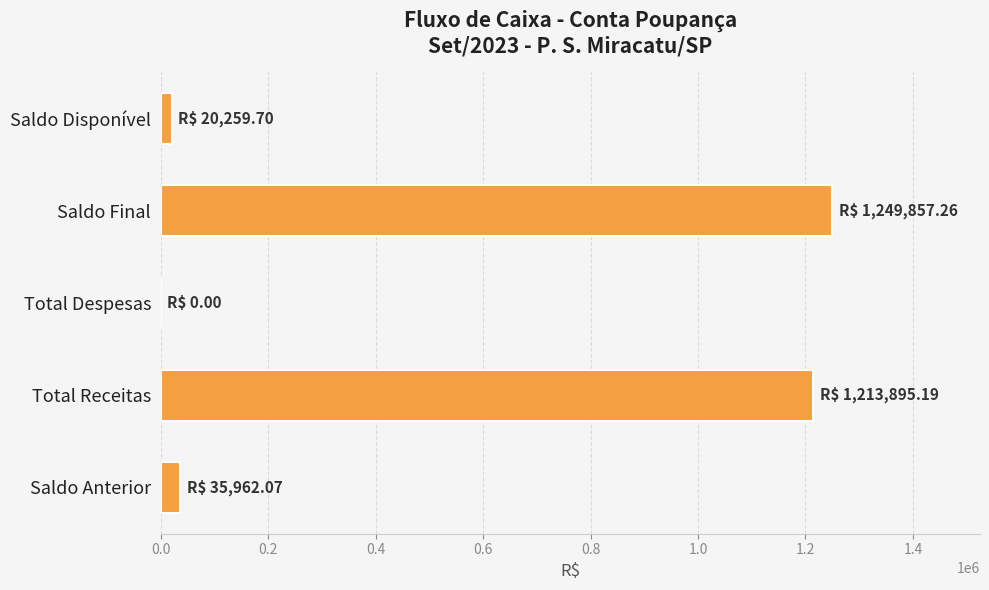

Reading bottom to top, transcribe all the data shown in this chart.

Saldo Anterior=35962.1	Total Receitas=1213895.2	Total Despesas=0.0	Saldo Final=1249857.3	Saldo Disponível=20259.7